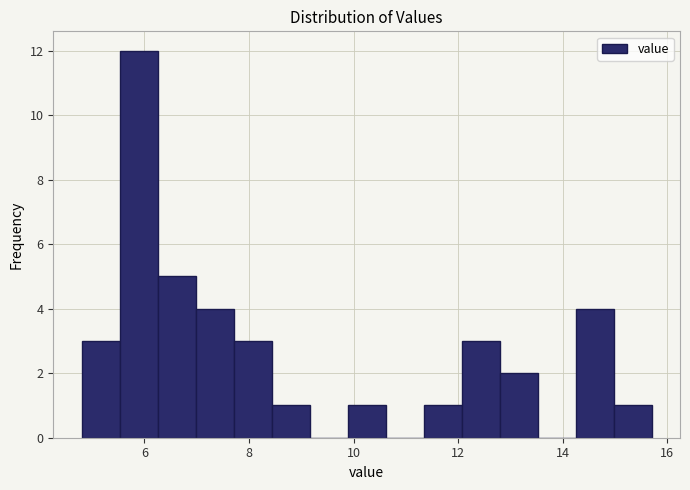

Read against the x-axis, roughly where is the centre of the tallest bar?

5.8